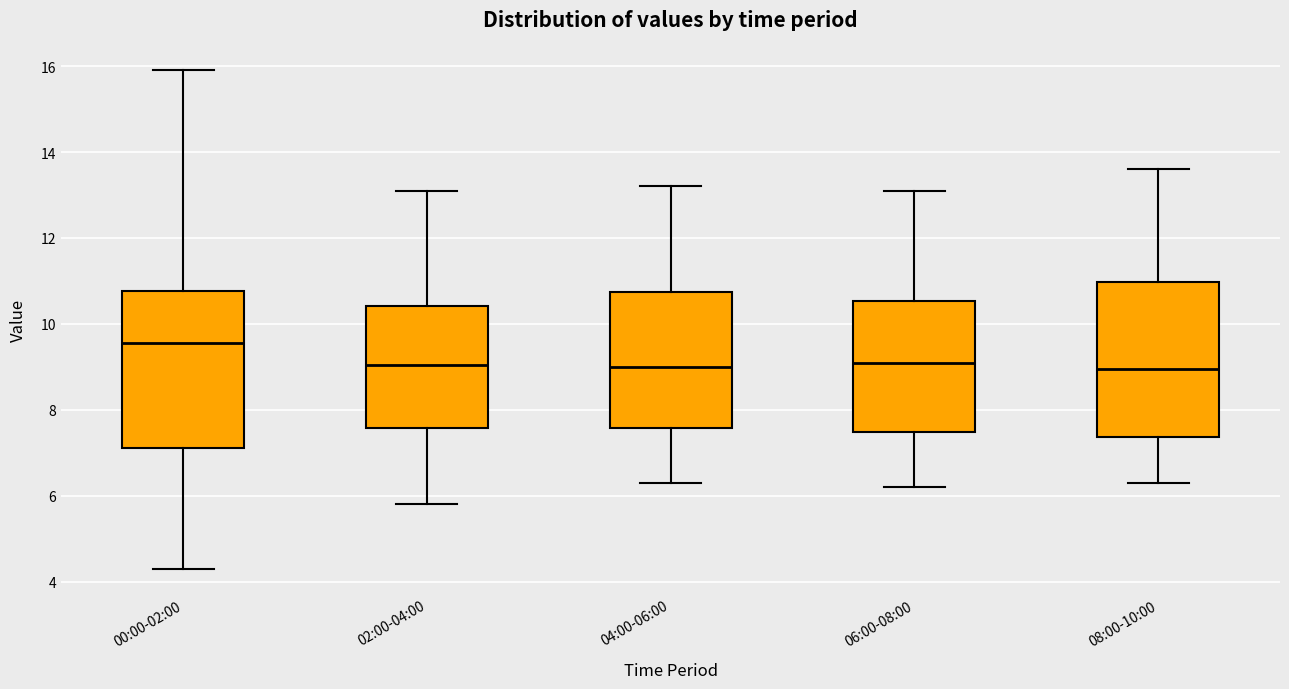

Reading left to right, read every box against the y-axis: the position of its median line, the range the box covers, and the ends of its whiskers. The values are not printed on the chart, so give them approximately, as read against the axis.

00:00-02:00: median 9.6, box 7.2 to 10.8, whiskers 4.4 to 16.0
02:00-04:00: median 9.0, box 7.6 to 10.4, whiskers 5.8 to 13.2
04:00-06:00: median 9.0, box 7.6 to 10.8, whiskers 6.4 to 13.2
06:00-08:00: median 9.2, box 7.4 to 10.6, whiskers 6.2 to 13.2
08:00-10:00: median 9.0, box 7.4 to 11.0, whiskers 6.4 to 13.6